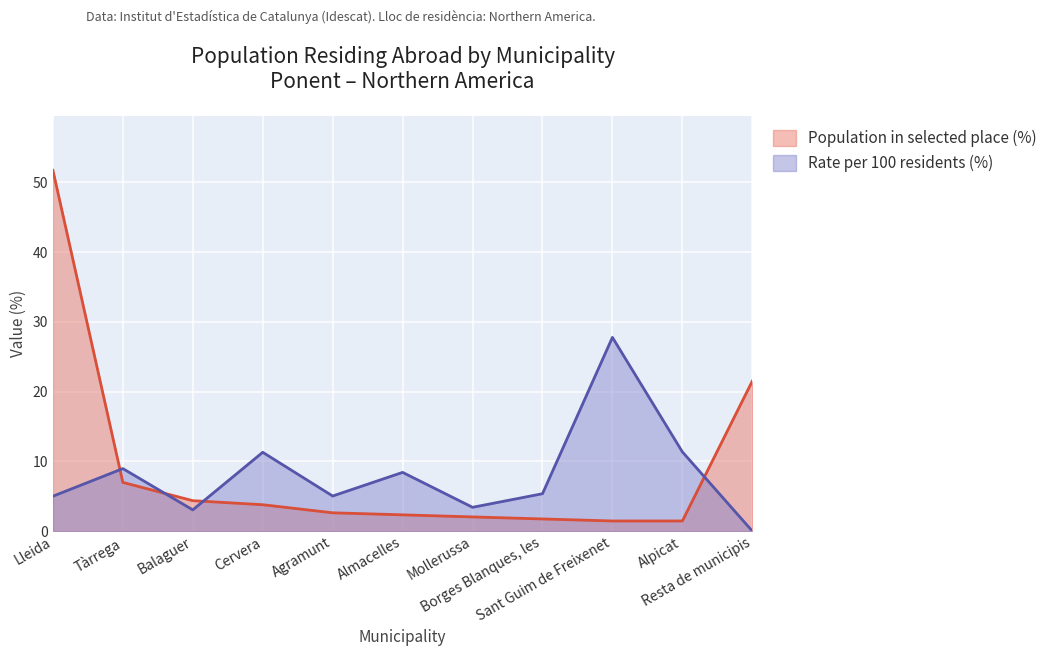

Reading right to left, extract all data points from this chart.

Population in selected place (%): Resta de municipis=21.5	Alpicat=1.4	Sant Guim de Freixenet=1.4	Borges Blanques, les=1.7	Mollerussa=2.0	Almacelles=2.3	Agramunt=2.6	Cervera=3.8	Balaguer=4.4	Tàrrega=7.0	Lleida=51.7
Rate per 100 residents (%): Resta de municipis=0.0	Alpicat=11.4	Sant Guim de Freixenet=27.8	Borges Blanques, les=5.4	Mollerussa=3.4	Almacelles=8.4	Agramunt=5.0	Cervera=11.3	Balaguer=3.0	Tàrrega=9.0	Lleida=5.0